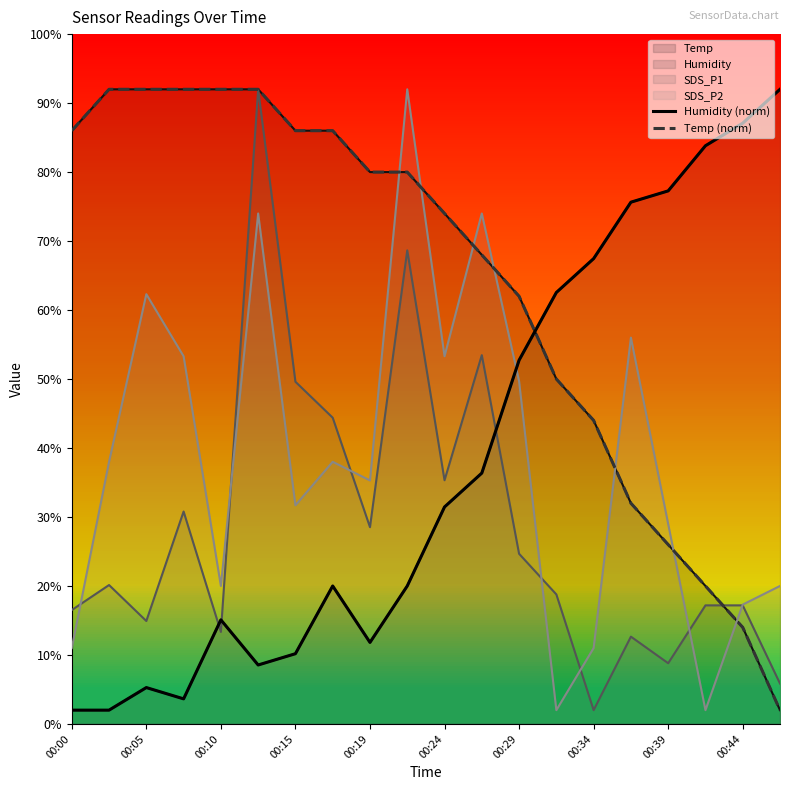

Which series has the widest spread of values?

Humidity (norm)